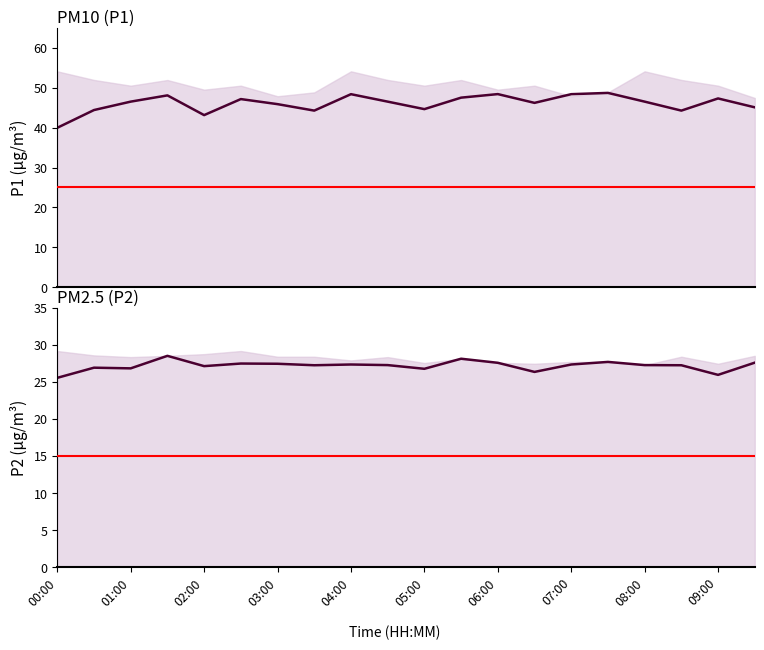

Between 05:00 and 15, which series saw the biggest shift?

P1